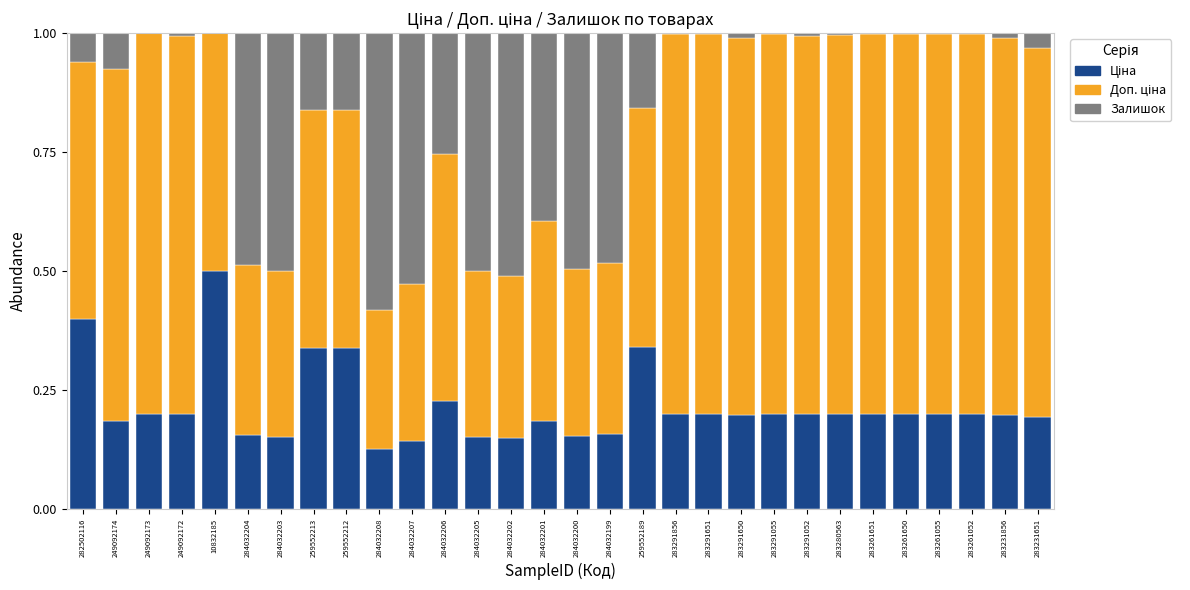

What is the total value across all series at 282502116?

1.0